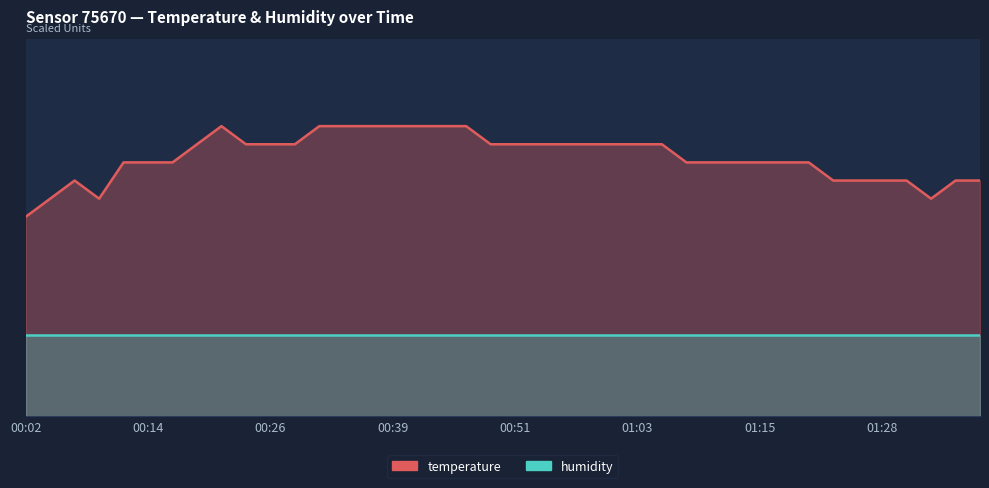

How many interior local peaks (higher than both neighbors) does the data have?

2